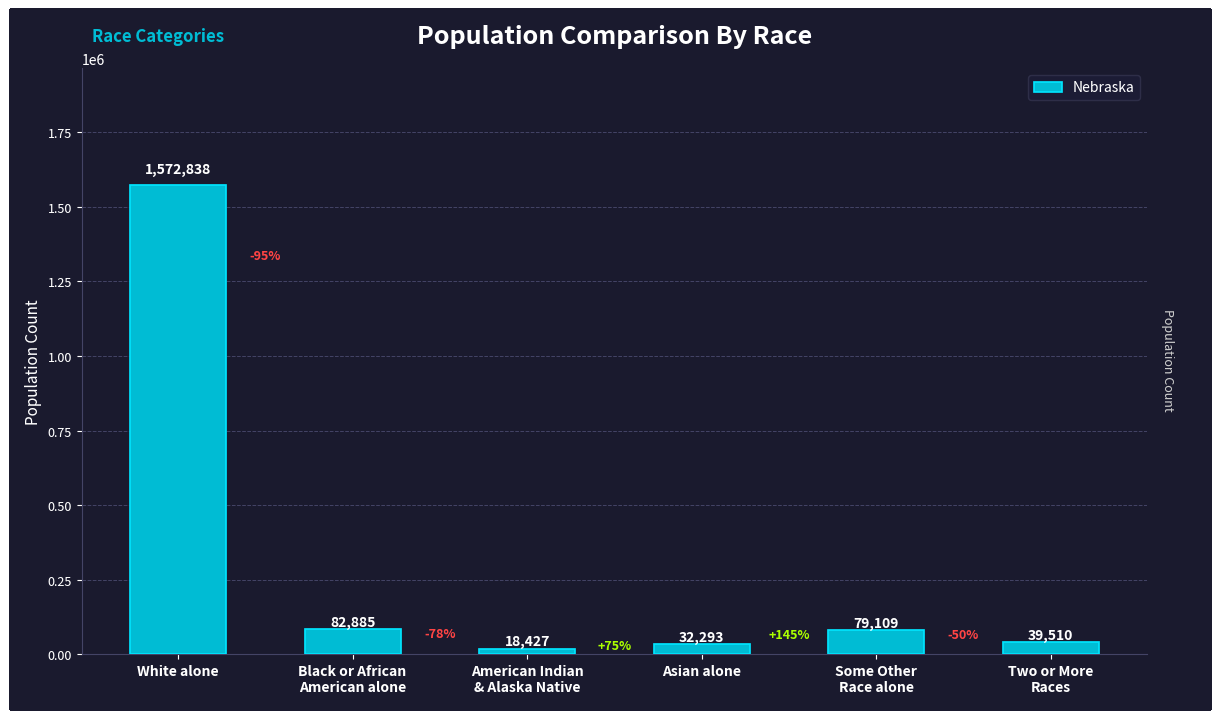

What is the smallest value displayed?

18427